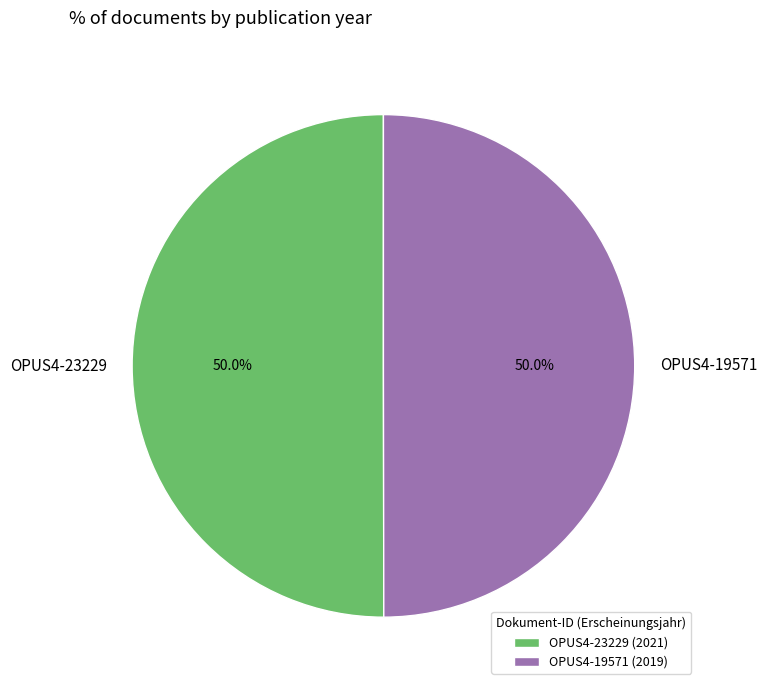

How many segments does this pie chart have?

2